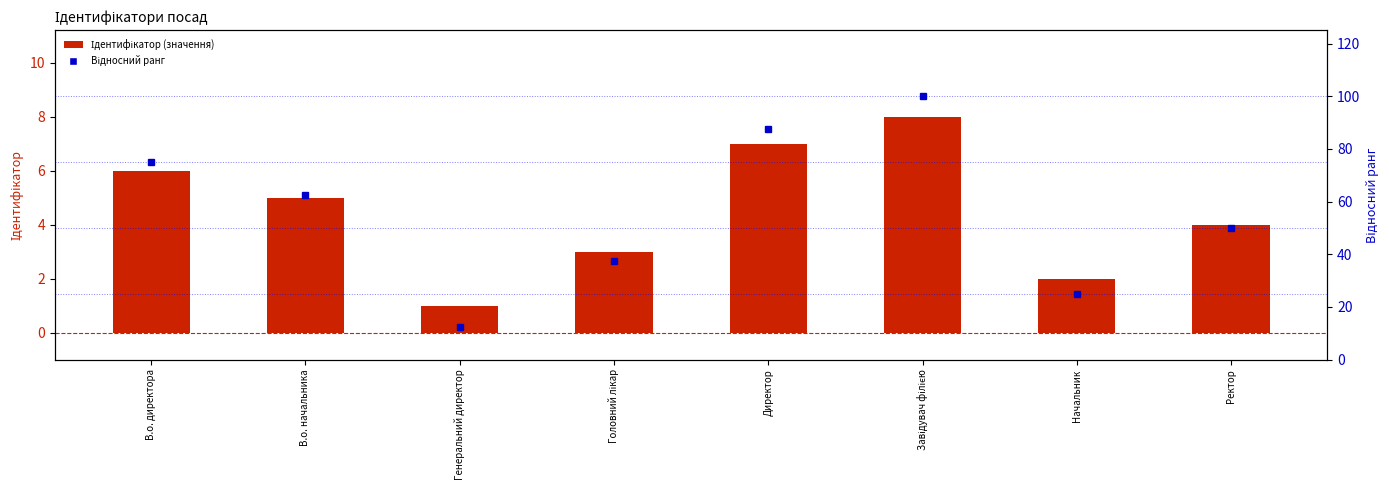

Where is Відносний ранг (0–100) nearest to the value 56?

Ректор